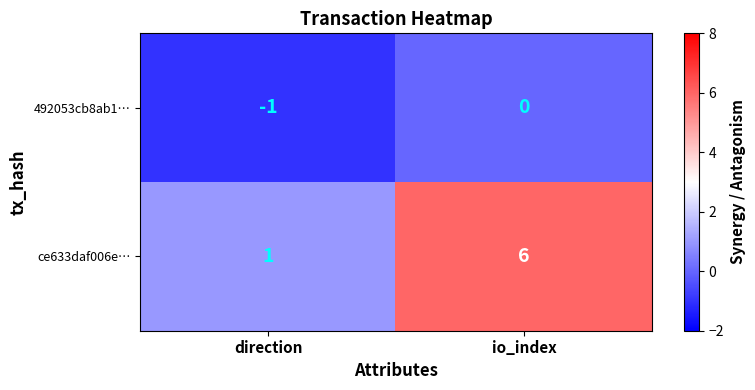

Which category has the lowest value across all series?

direction